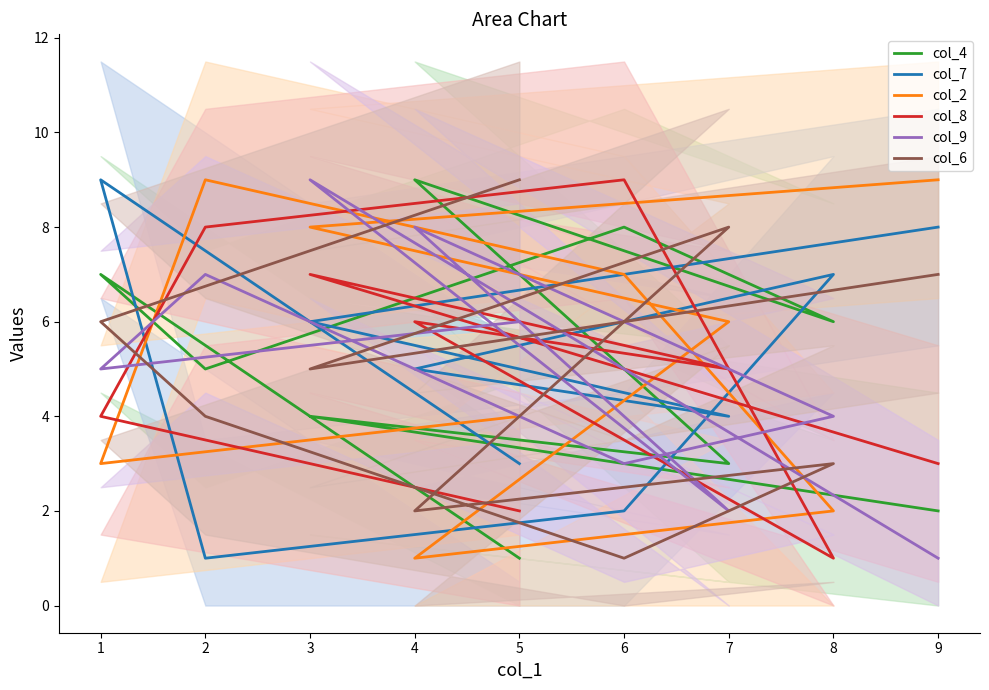

Which series has the largest range (max minus min)?

col_4